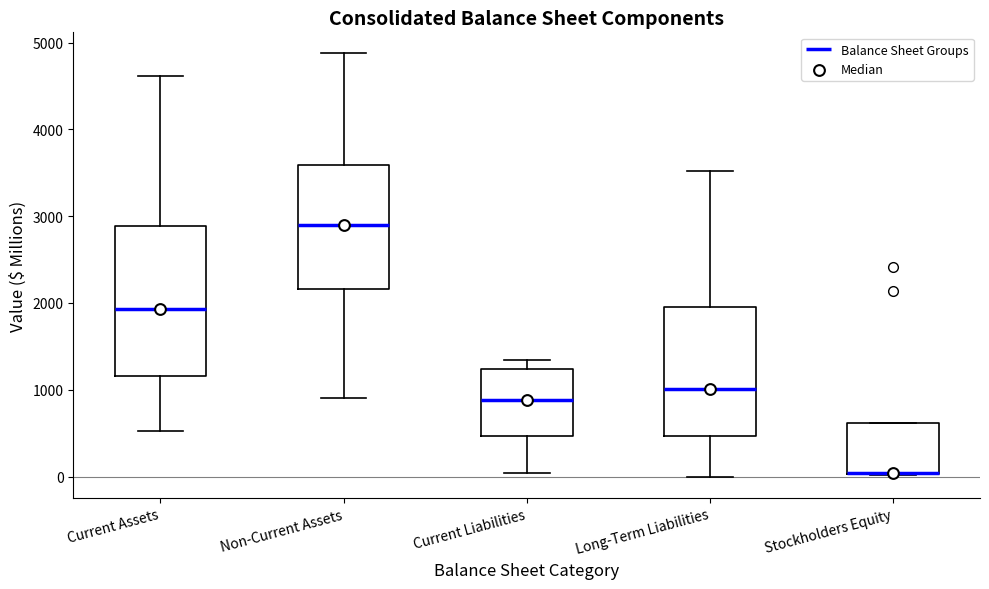

Reading left to right, transcribe this box plot: for each box, give where its median line is, the range the box spans, and where its two whiskers end, as read against the y-axis. The values are not printed on the chart, so give them approximately, as read against the axis.

Current Assets: median 1900, box 1200 to 2900, whiskers 500 to 4600
Non-Current Assets: median 2900, box 2200 to 3600, whiskers 900 to 4900
Current Liabilities: median 900, box 500 to 1200, whiskers 0 to 1300
Long-Term Liabilities: median 1000, box 500 to 2000, whiskers 0 to 3500
Stockholders Equity: median 0 (drawn on the box's lower edge), box 0 to 600, whiskers 0 to 600